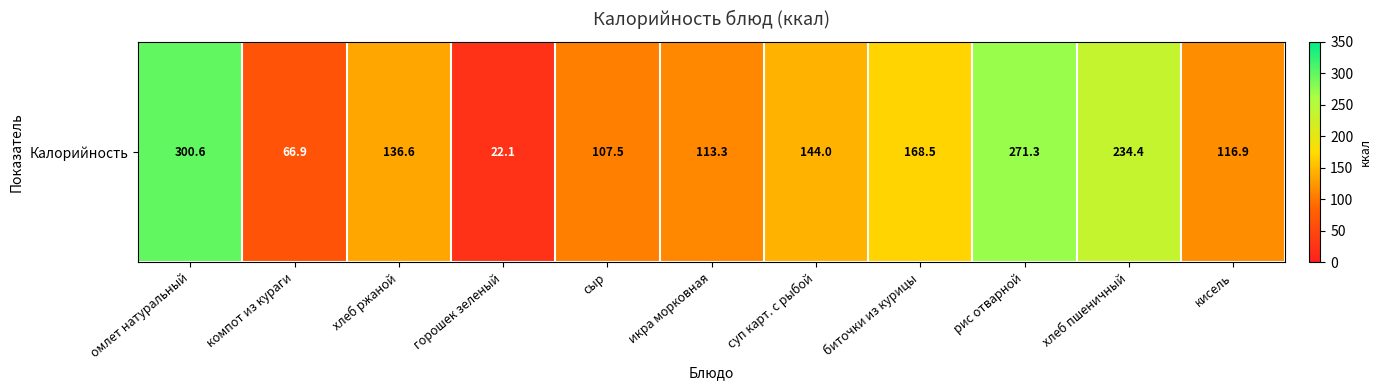

How many values exceed 136?

6